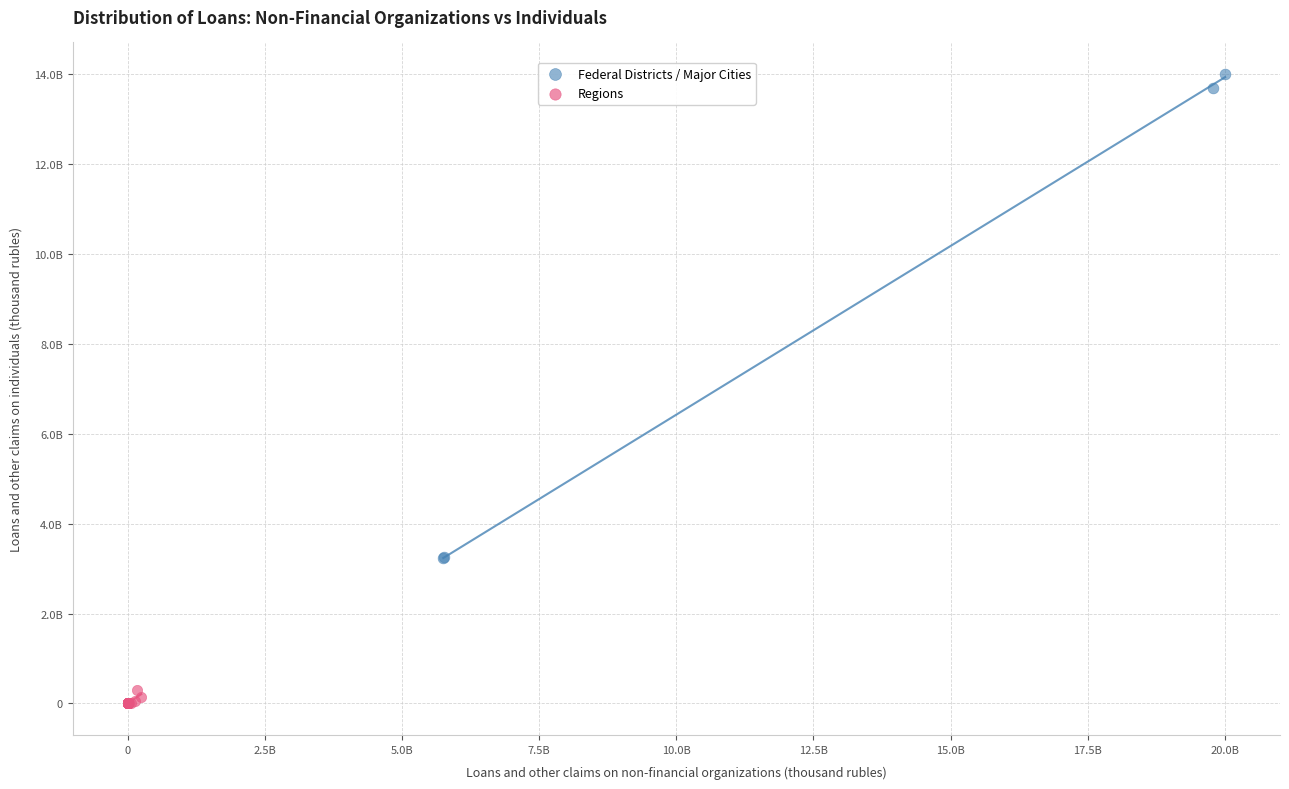

What are all the series names shown in the legend?

Federal Districts / Major Cities, Regions